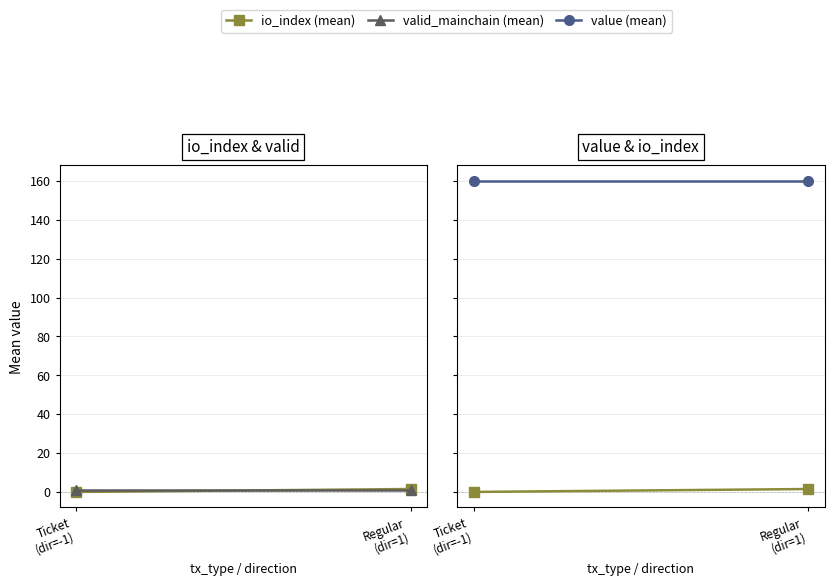

What is the average value of the io_index (mean) series?

0.8